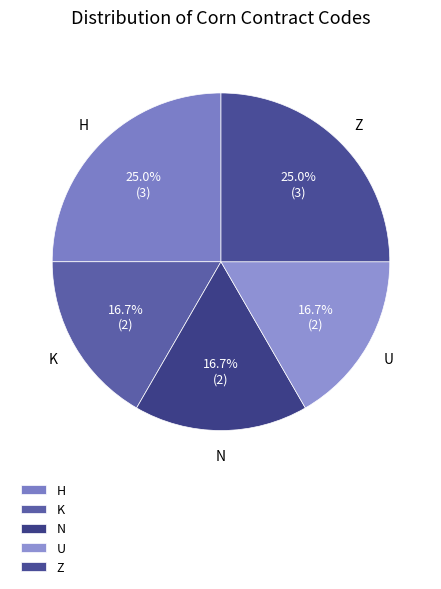

The N slice represents 7% of the pie. True or false?

False